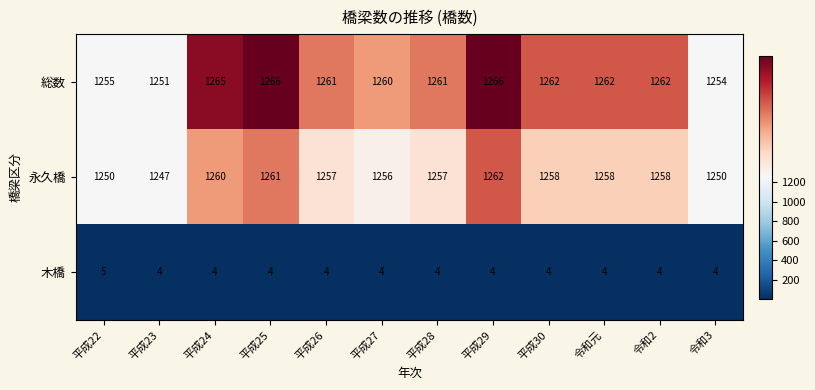

Is it true that 総数 equals 343 at 平成27?

False